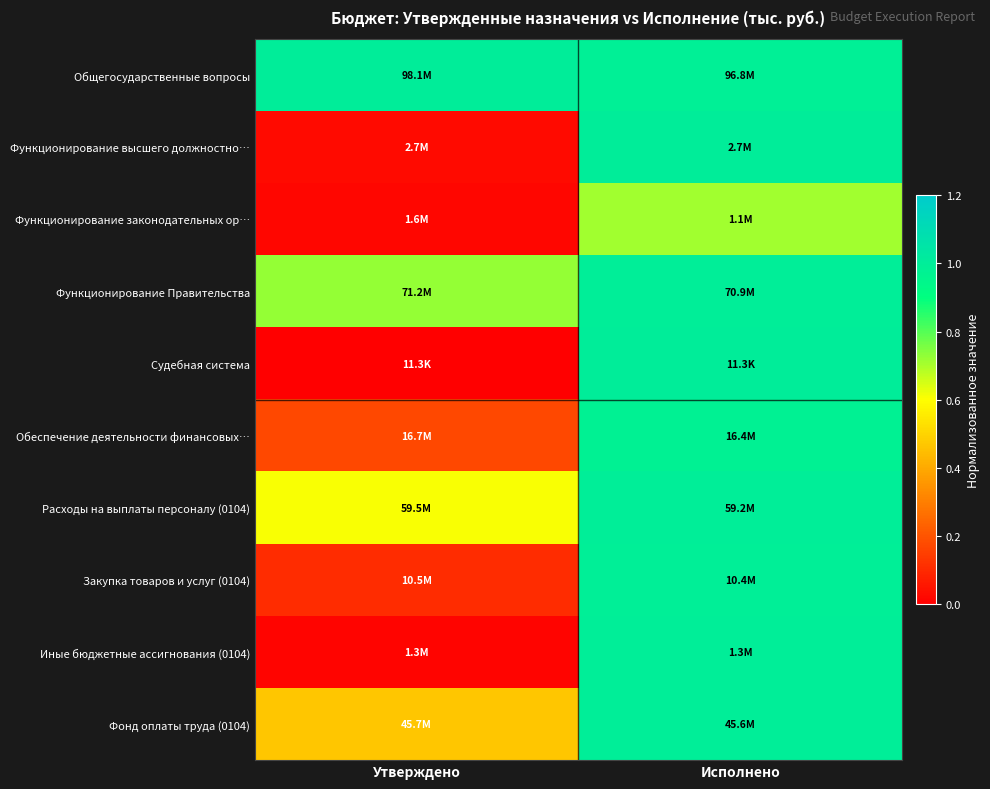

Reading left to right, extract all data points from this chart.

Общегосударственные вопросы: Утверждено=1.0	Исполнено=1.0
Функционирование высшего должностно…: Утверждено=0.0	Исполнено=1.0
Функционирование законодательных ор…: Утверждено=0.0	Исполнено=0.7
Функционирование Правительства: Утверждено=0.7	Исполнено=1.0
Судебная система: Утверждено=0.0	Исполнено=1.0
Обеспечение деятельности финансовых…: Утверждено=0.2	Исполнено=1.0
Расходы на выплаты персоналу (0104): Утверждено=0.6	Исполнено=1.0
Закупка товаров и услуг (0104): Утверждено=0.1	Исполнено=1.0
Иные бюджетные ассигнования (0104): Утверждено=0.0	Исполнено=1.0
Фонд оплаты труда (0104): Утверждено=0.5	Исполнено=1.0